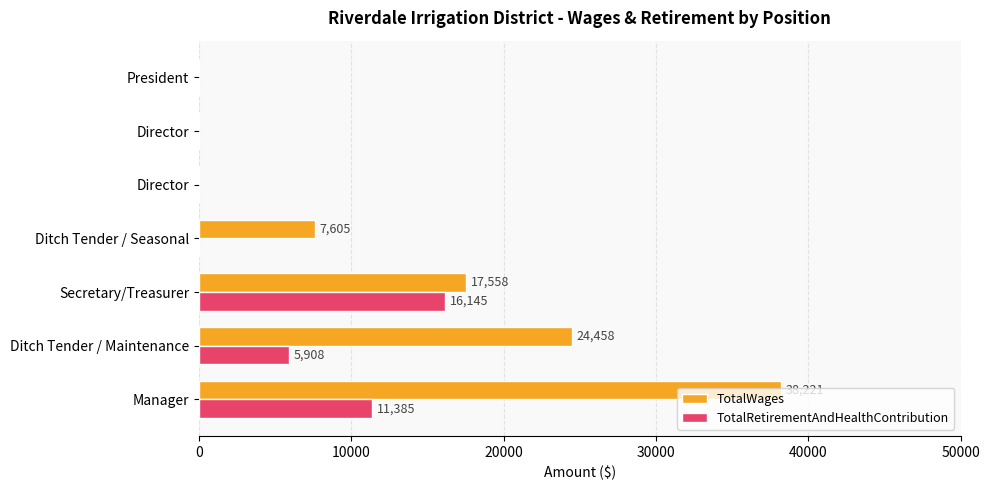

What are all the series names shown in the legend?

TotalWages, TotalRetirementAndHealthContribution